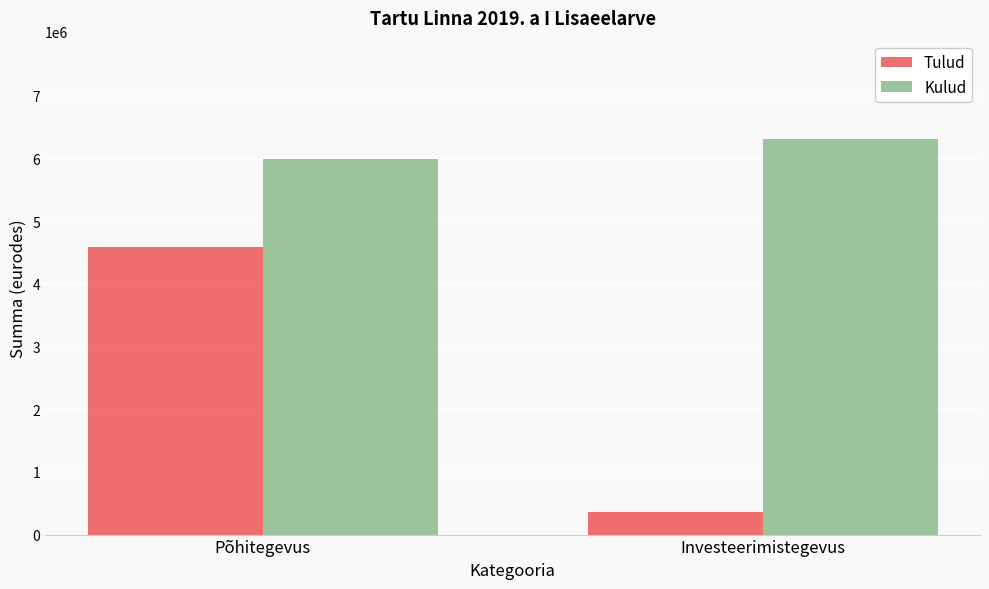

What is the sum of all Tulud values?

4956549